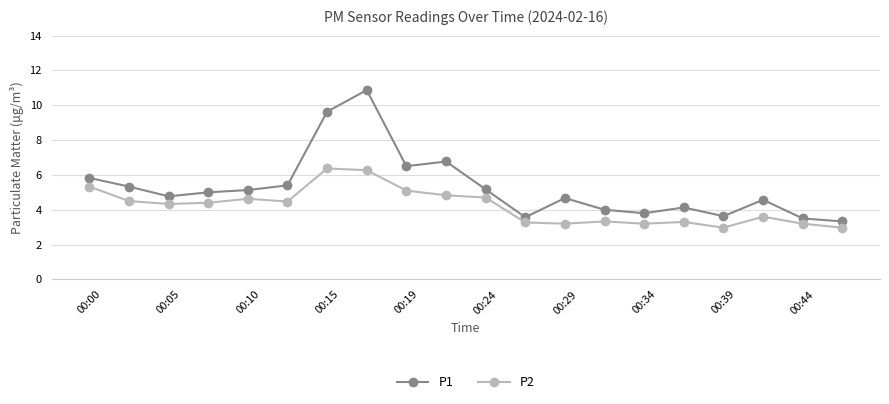

True or false: P1 and P2 intersect in this chart.

False